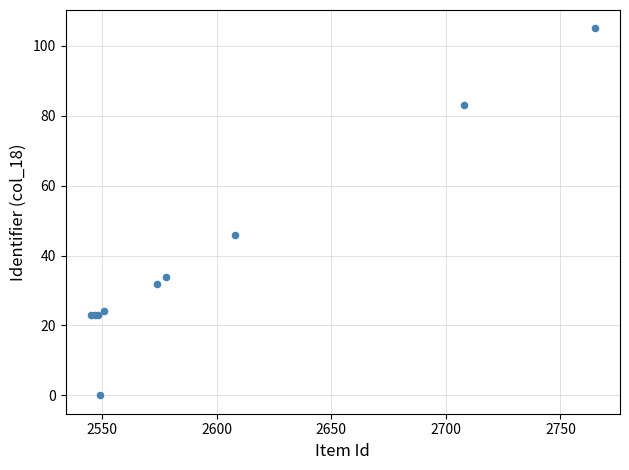

What Y value in the scatter plot is closest to 52?

46